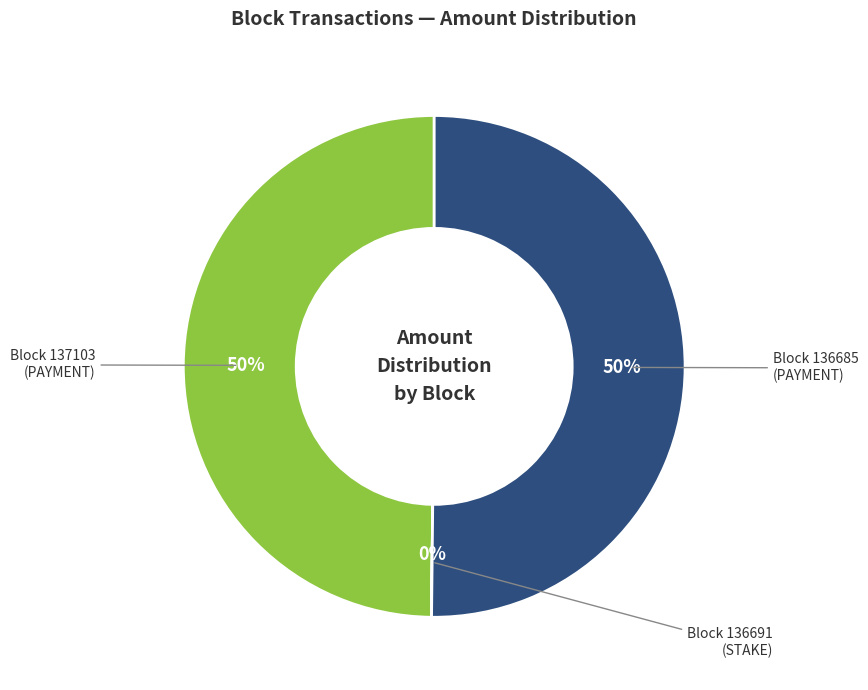

To the nearest percent, what is the average slice percentage?

33%